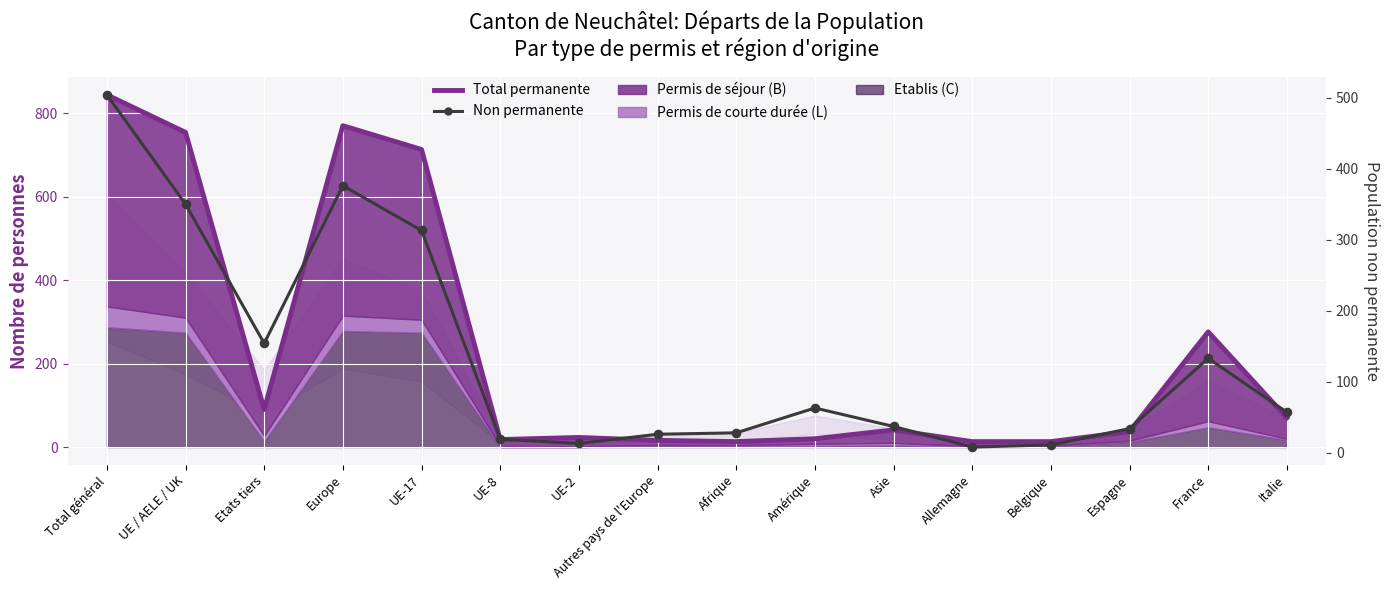

Is the value of Non permanente at Asie greater than the value of Total permanente at Belgique?

Yes